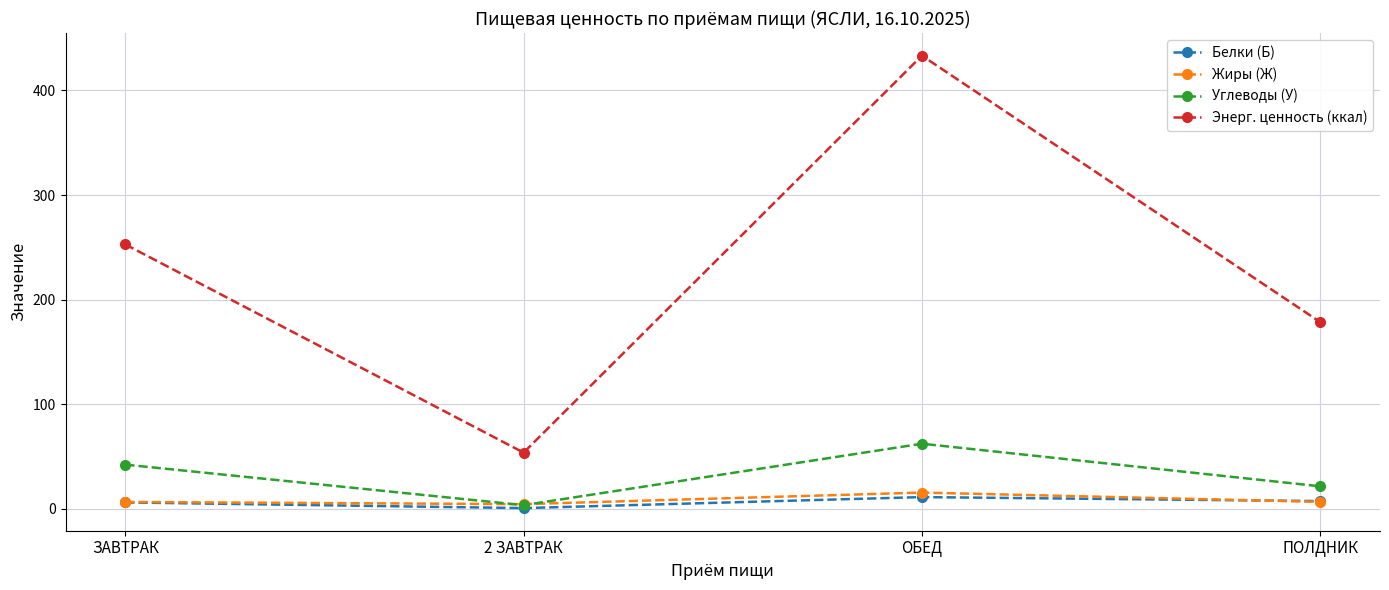

What is the lowest value of the Углеводы (У) series?

3.4